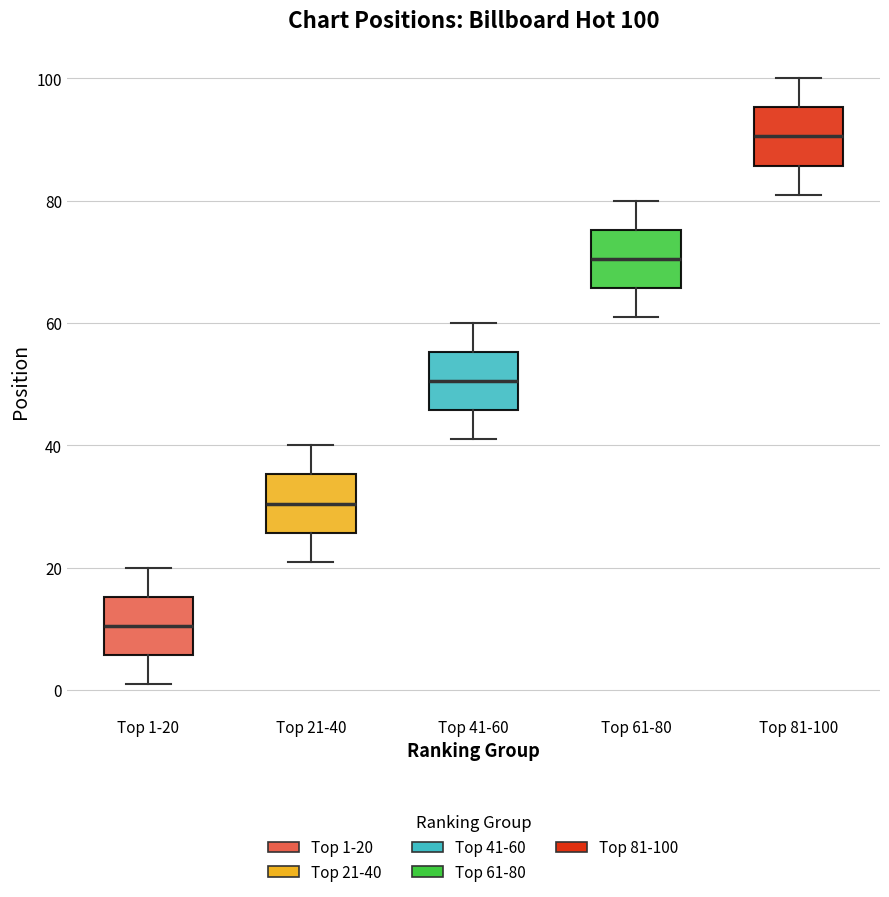

Which box has the lowest median line?

Top 1-20